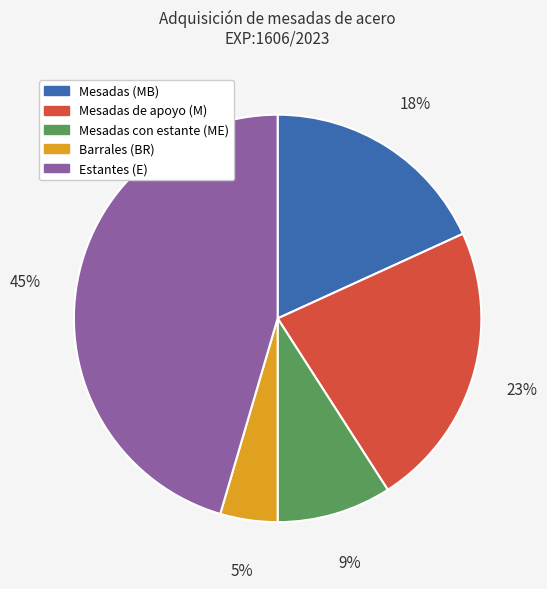

Is there any slice that represents more than half of the pie?

No